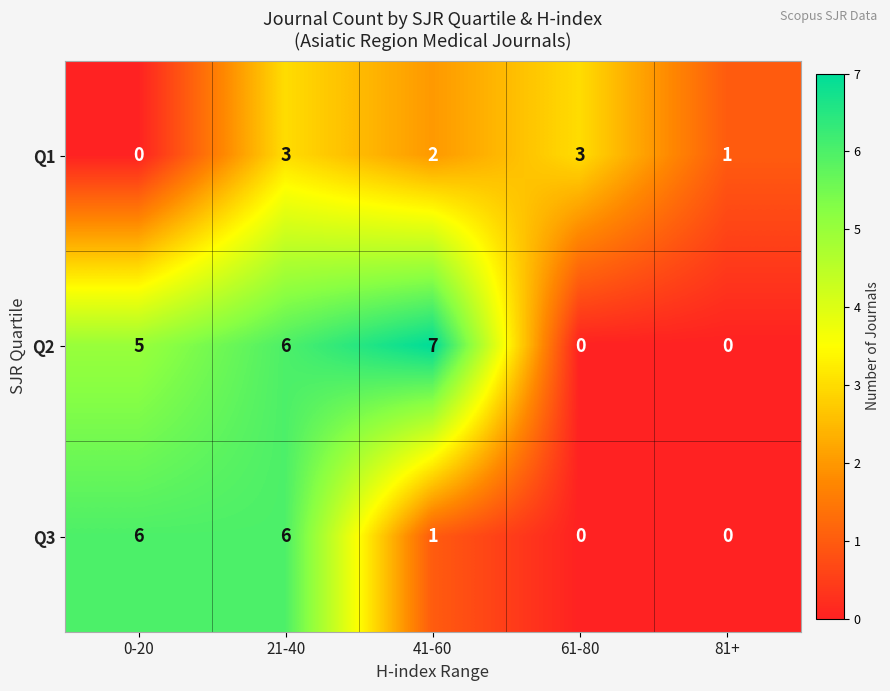

Reading left to right, transcribe all the data shown in this chart.

Q1: 0-20=0	21-40=3	41-60=2	61-80=3	81+=1
Q2: 0-20=5	21-40=6	41-60=7	61-80=0	81+=0
Q3: 0-20=6	21-40=6	41-60=1	61-80=0	81+=0